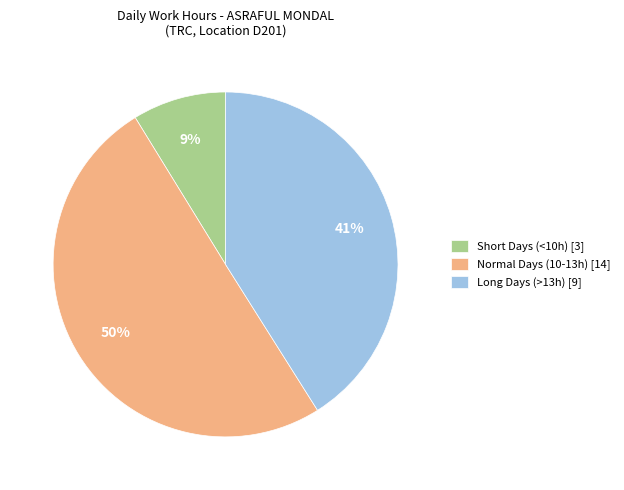

The Long Days (>13h) [9] slice represents 31% of the pie. True or false?

False